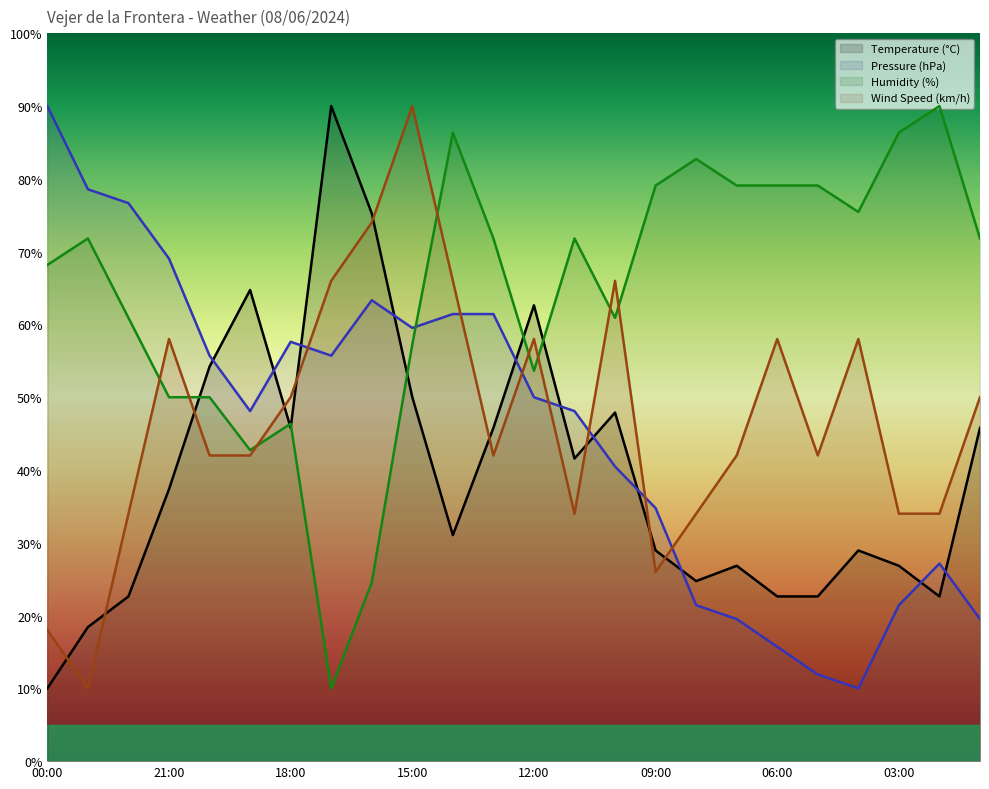

Which category has the highest value in the Pressure (hPa) series?

00:00